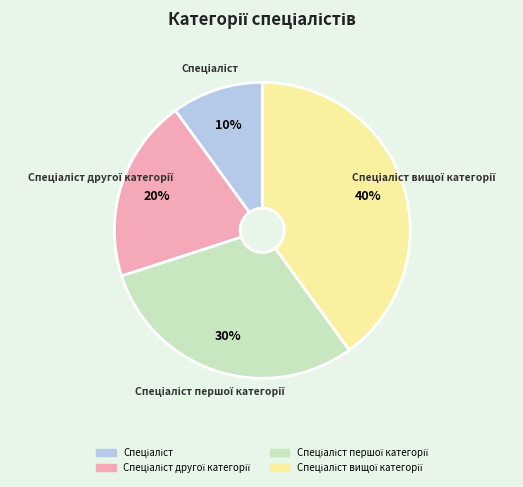

Is there a majority slice in this chart?

No